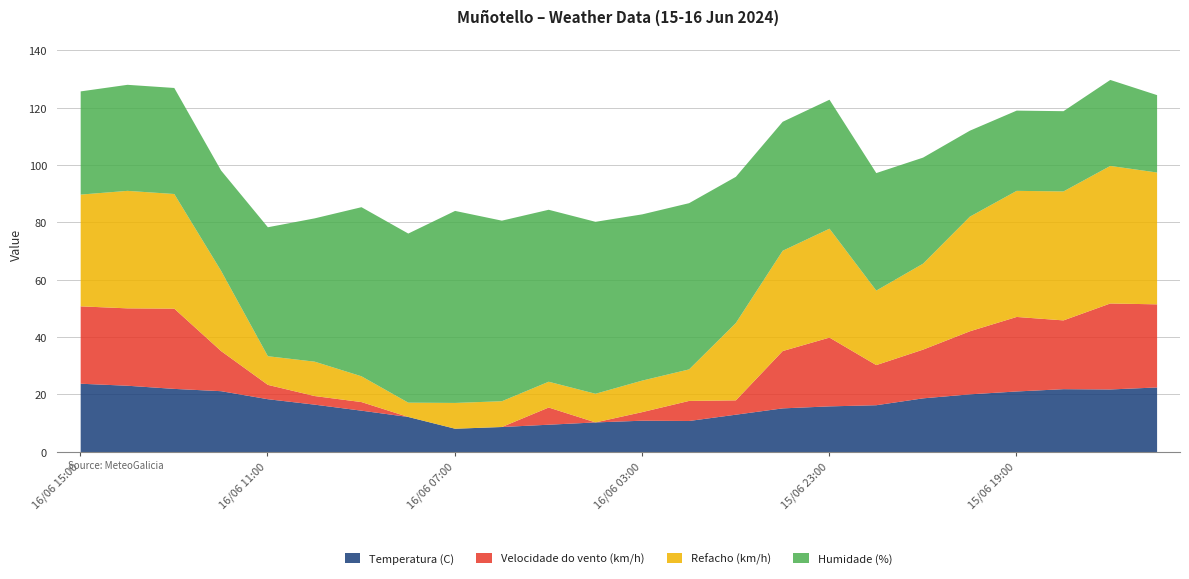

Which label corresponds to the largest value in the chart?

16/06 07:00